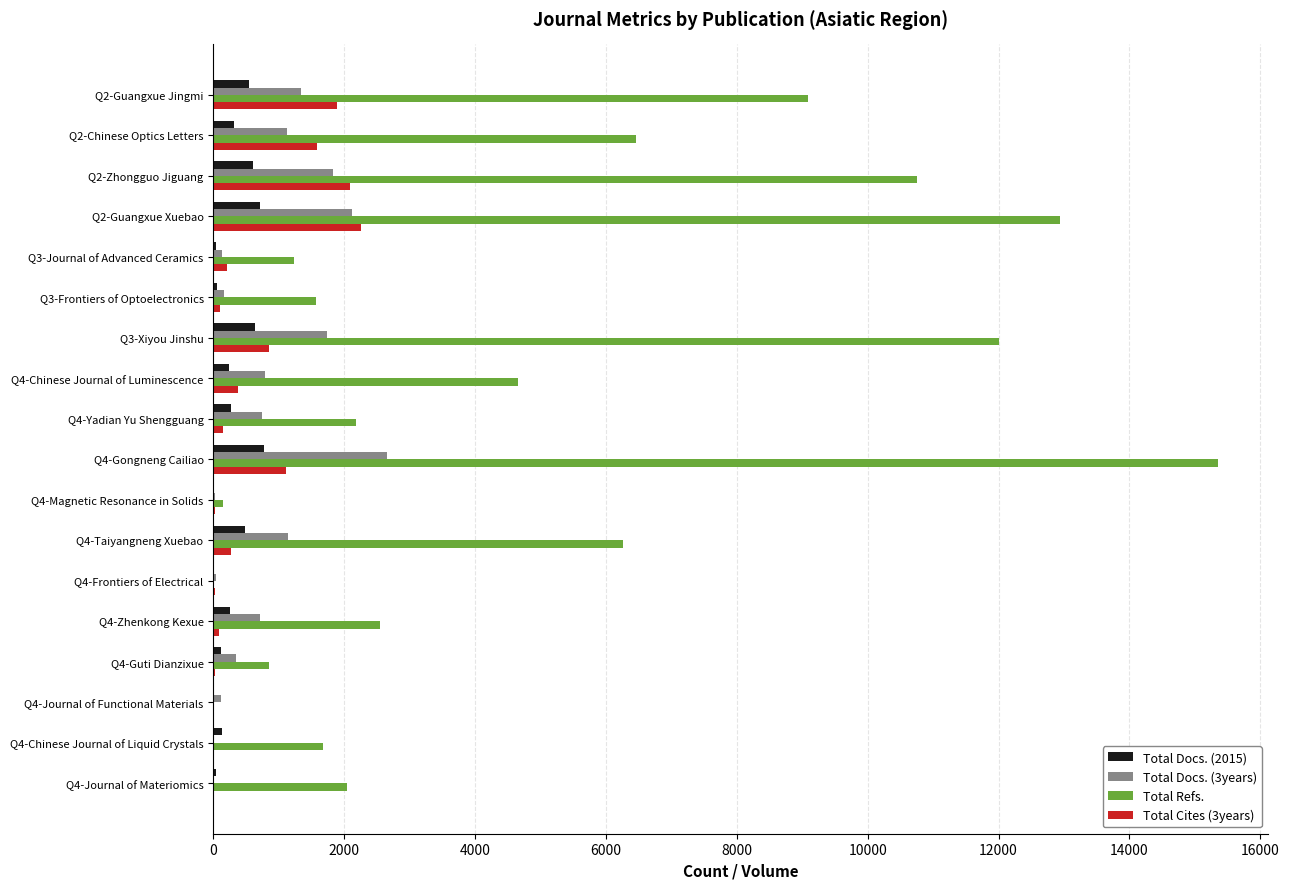

Which label corresponds to the largest value in the chart?

Q4-Gongneng Cailiao